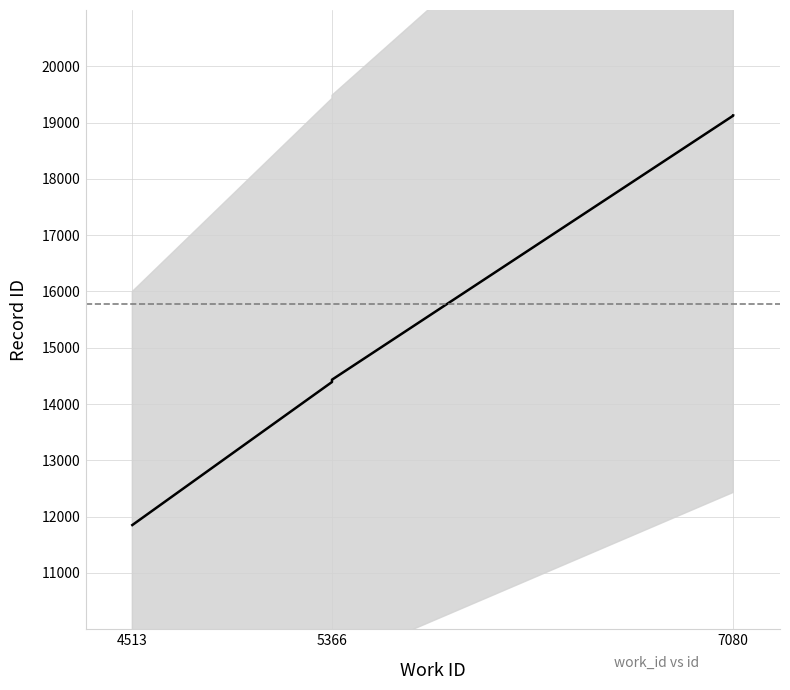

What is the change in value from 5366 to 7080?

+4694